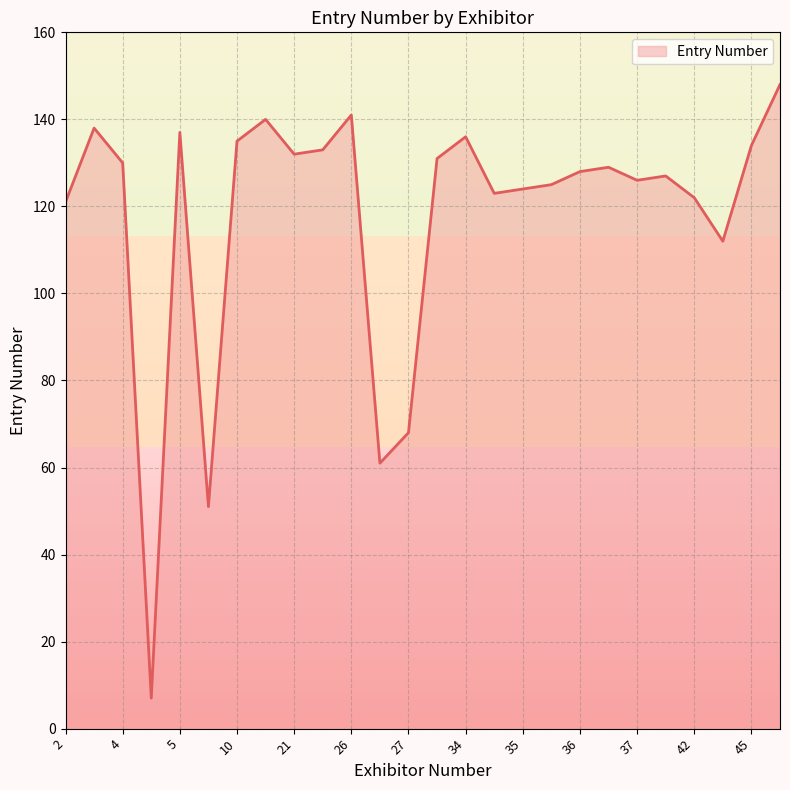

What is the maximum value shown in the chart?

148